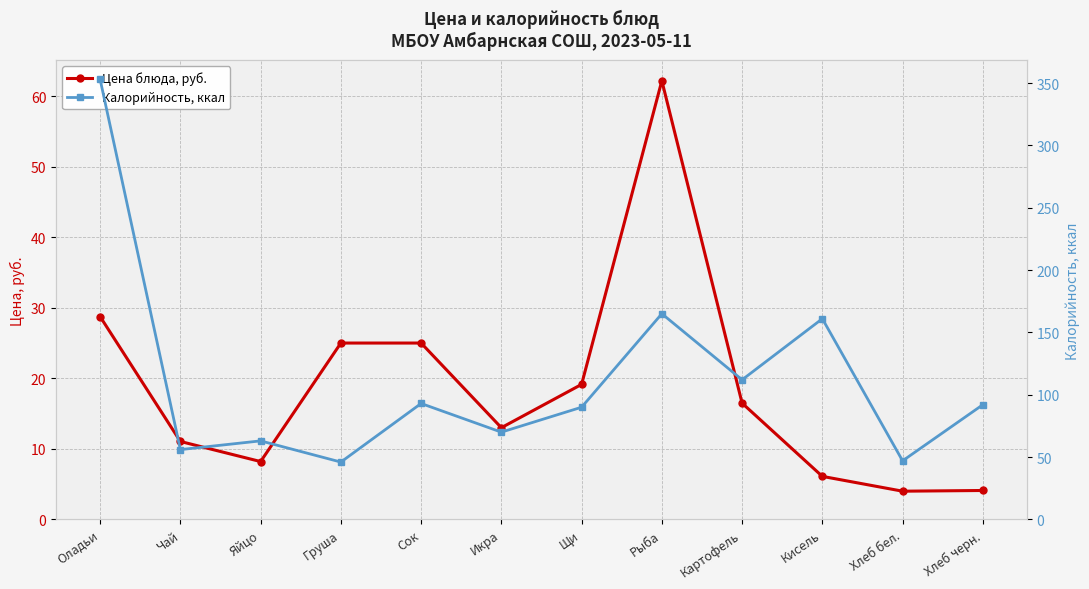

What is the total value across all series at Икра?

83.0